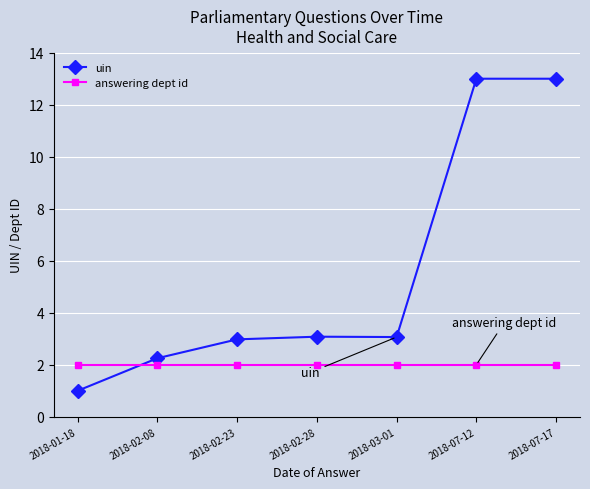

Which series has the largest total across all categories?

uin